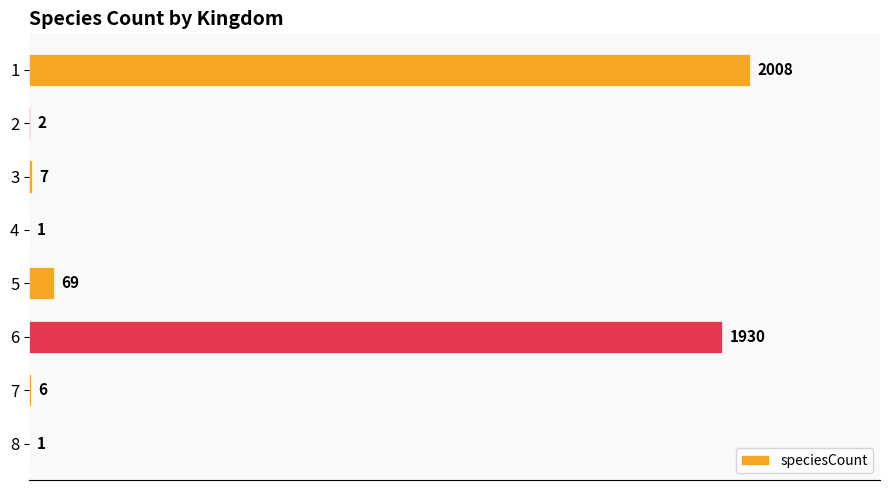

Is it true that the value at 1 is 2008?

True